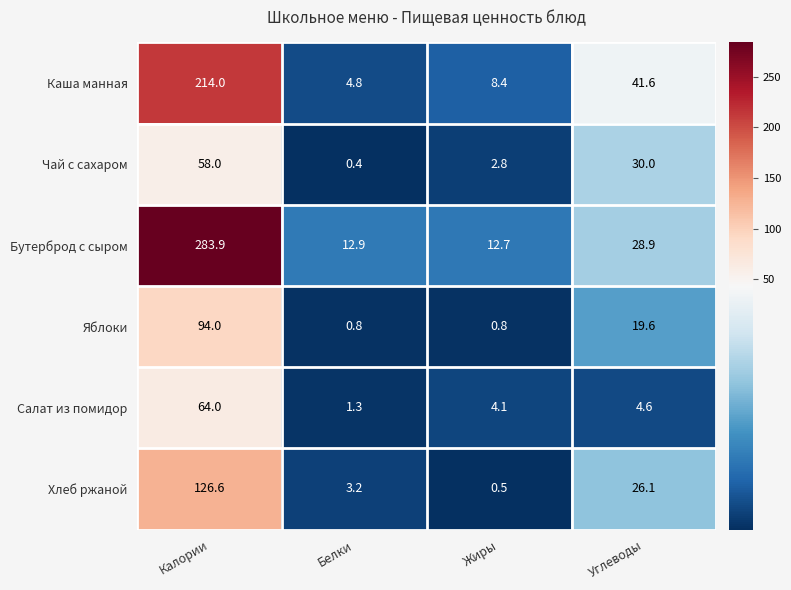

Reading right to left, transcribe all the data shown in this chart.

Каша манная: Углеводы=41.6	Жиры=8.4	Белки=4.8	Калории=214.0
Чай с сахаром: Углеводы=30.0	Жиры=2.8	Белки=0.4	Калории=58.0
Бутерброд с сыром: Углеводы=28.9	Жиры=12.7	Белки=12.9	Калории=283.9
Яблоки: Углеводы=19.6	Жиры=0.8	Белки=0.8	Калории=94.0
Салат из помидор: Углеводы=4.6	Жиры=4.1	Белки=1.3	Калории=64.0
Хлеб ржаной: Углеводы=26.1	Жиры=0.5	Белки=3.2	Калории=126.6